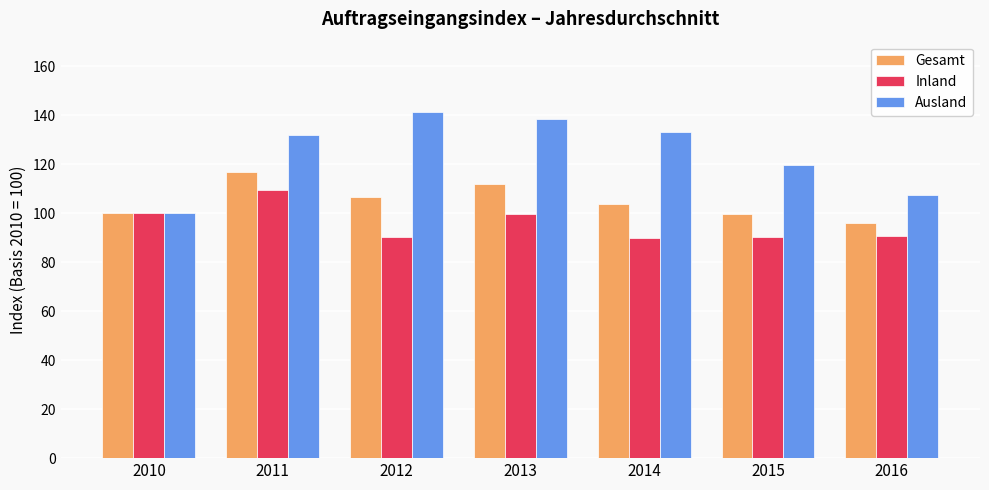

What is the minimum value for Inland?

89.7